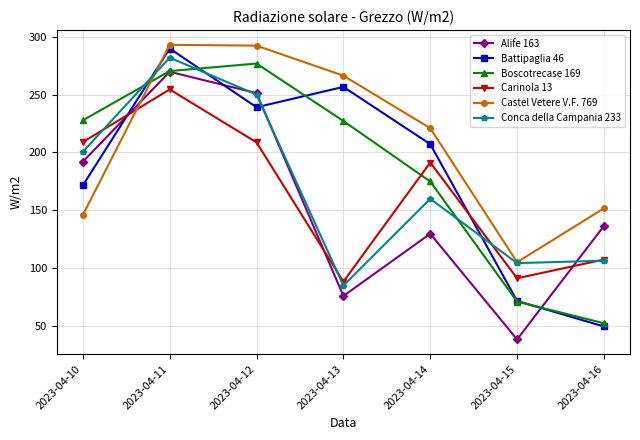

At which label is Castel Vetere V.F. 769 closest to 199?

2023-04-14